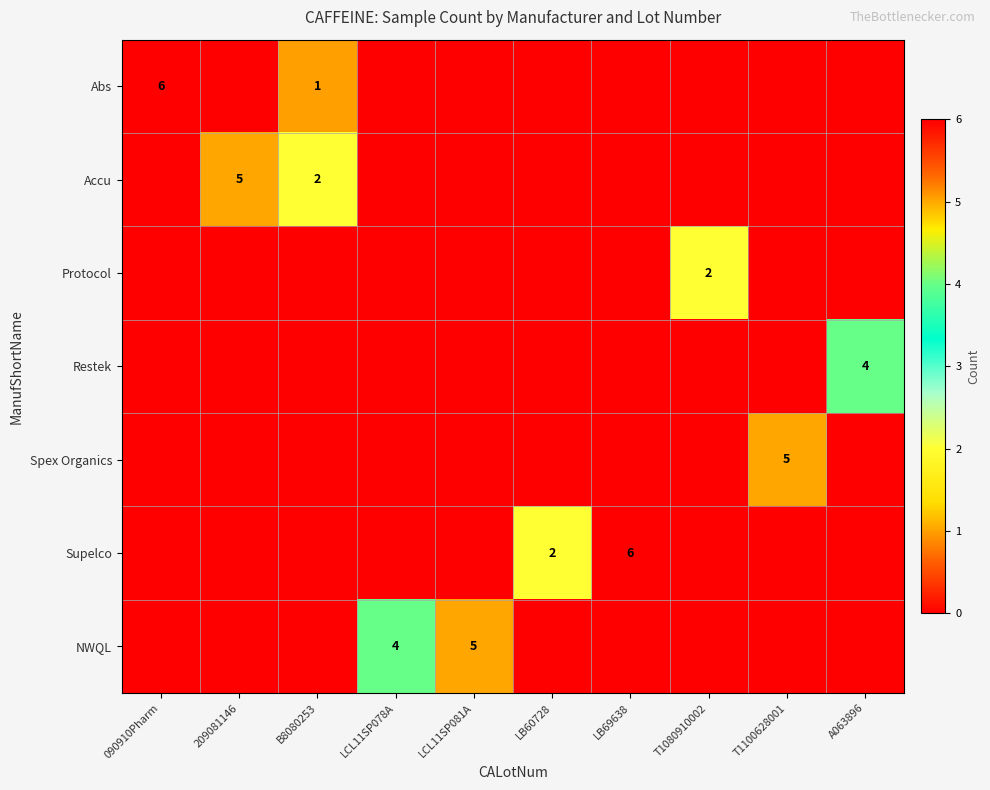

True or false: Accu has a value of 0 at LCL11SP081A.

True